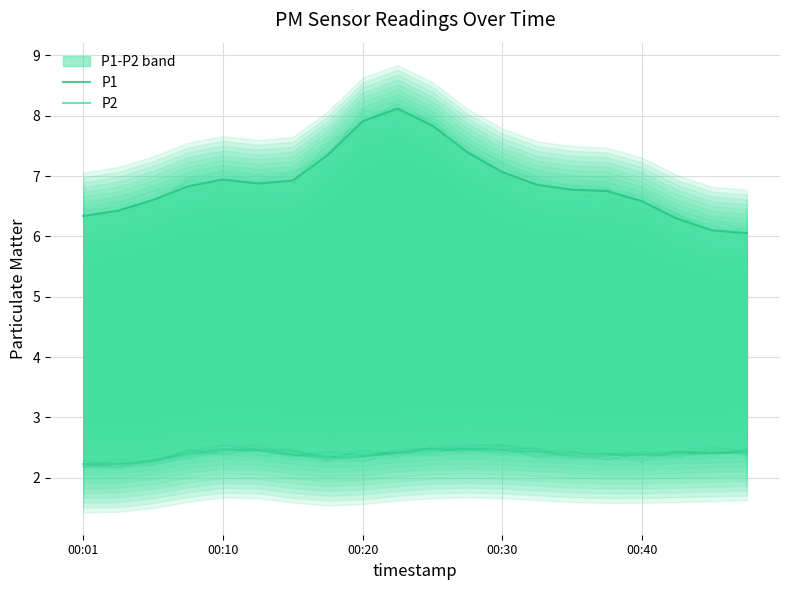

True or false: P2 and P1 cross at least once.

False